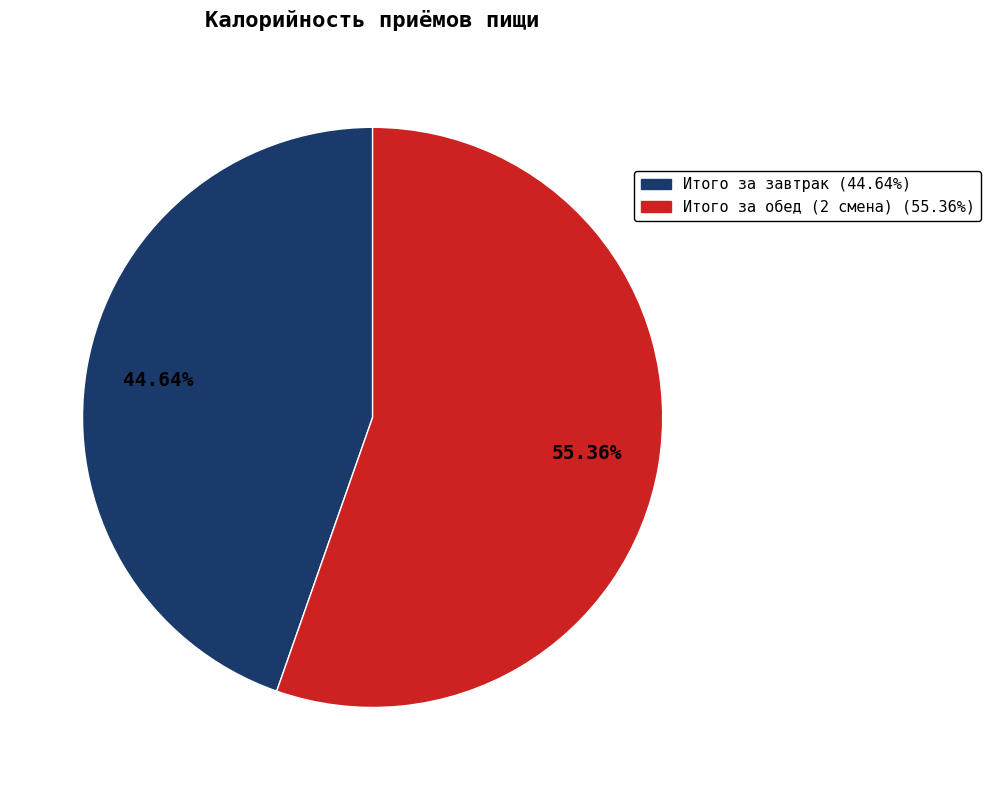

Which slice is the largest?

Итого за обед (2 смена)